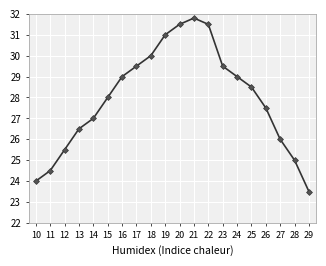

True or false: the data shows 30.0 at 18.

True